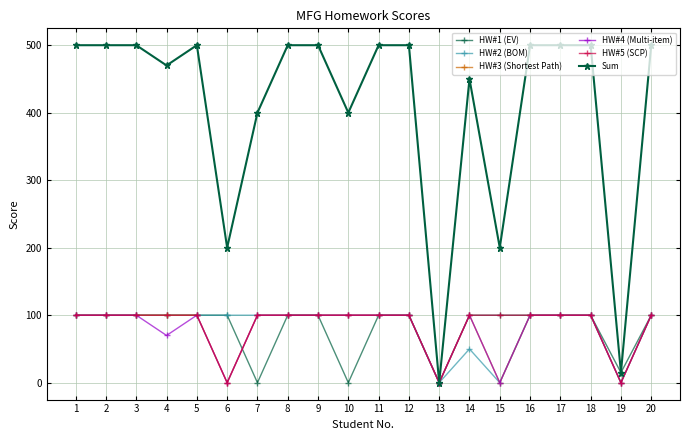

What is the difference between the highest and lowest values at 7?

400